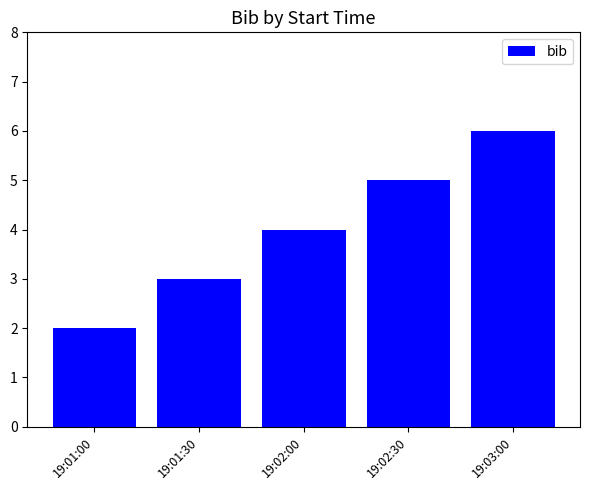

Count the number of data series in this chart.

1